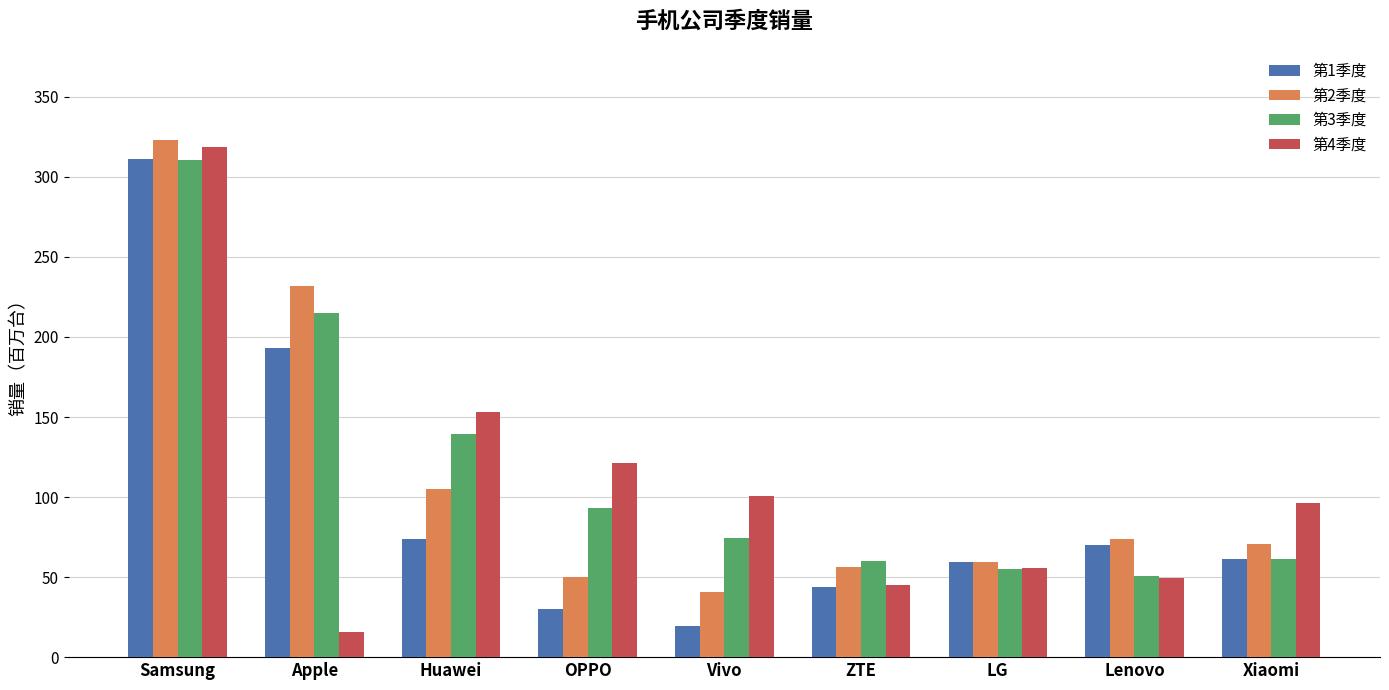

How many bars are there in each group?

4